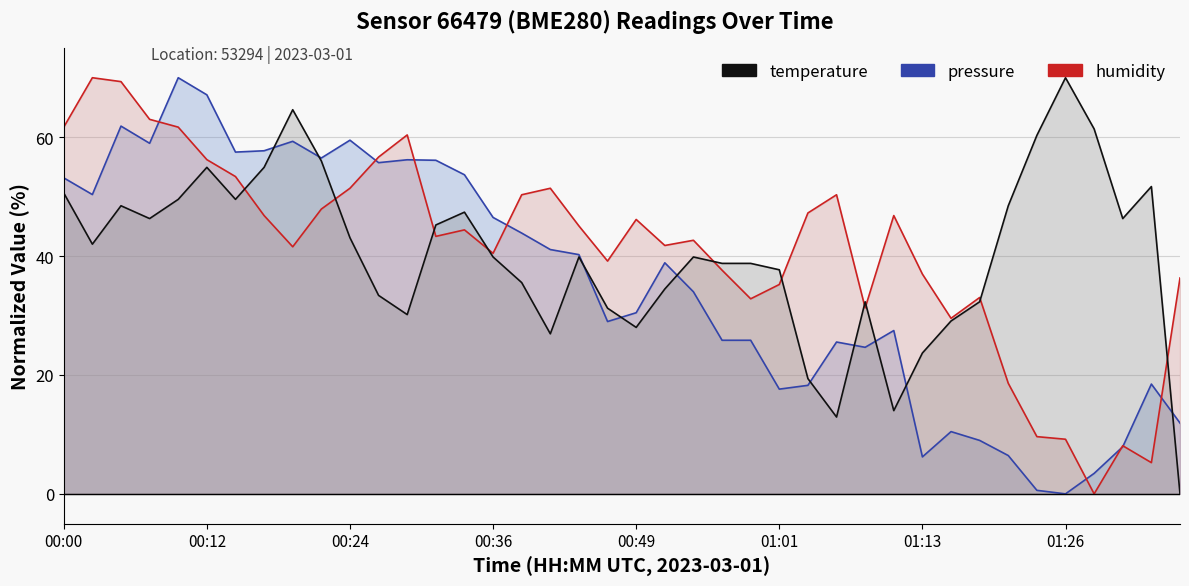

What is the value of the humidity point at the 20th from the left?

39.2